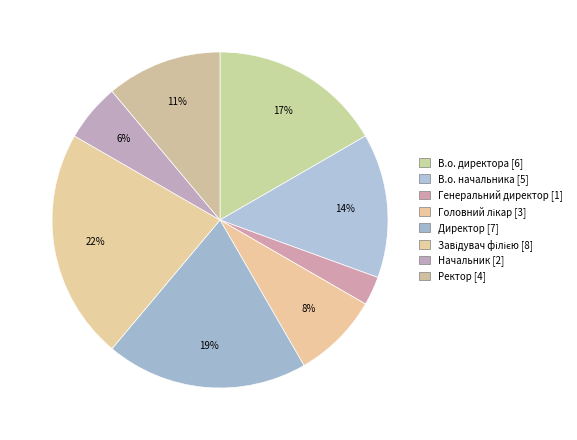

To the nearest percent, what is the difference between the Головний лікар and Ректор slice percentages?

3%